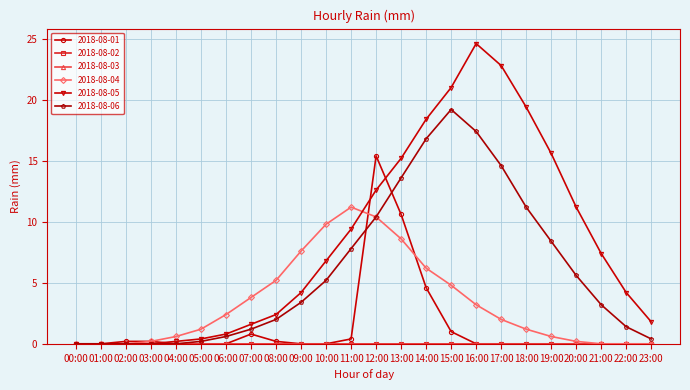

Between 04:00 and 23:00, which series saw the biggest shift?

2018-08-05